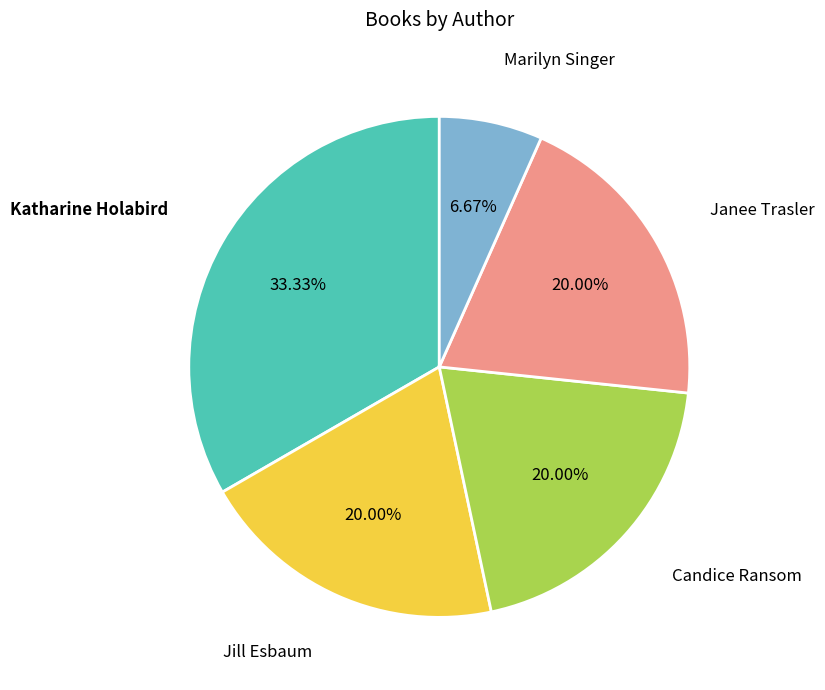

Is there any slice that represents more than half of the pie?

No